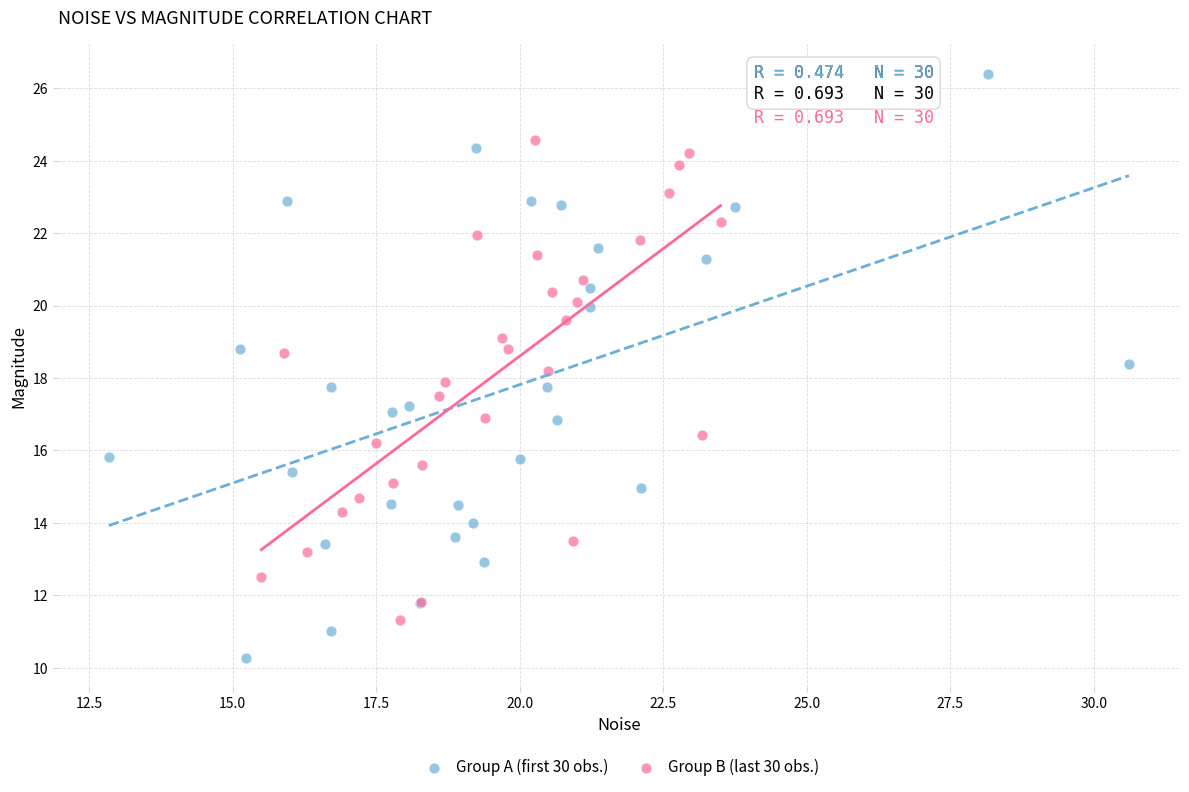

Which series contains the highest Y value?

Group A (first 30 obs.)